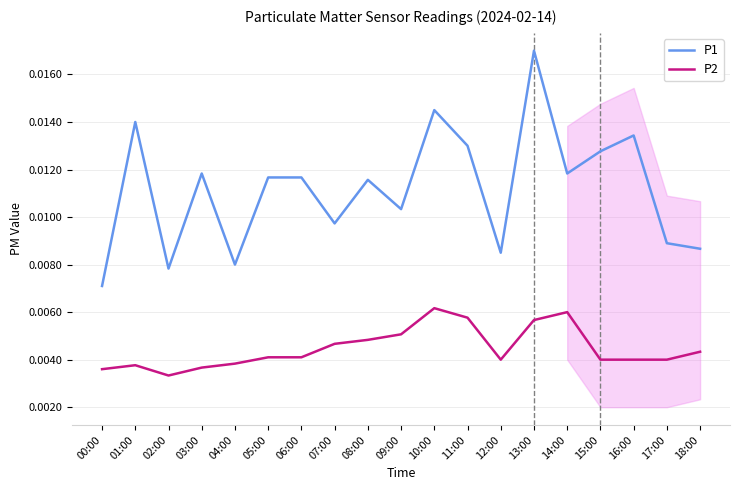

How many series are shown in this chart?

2